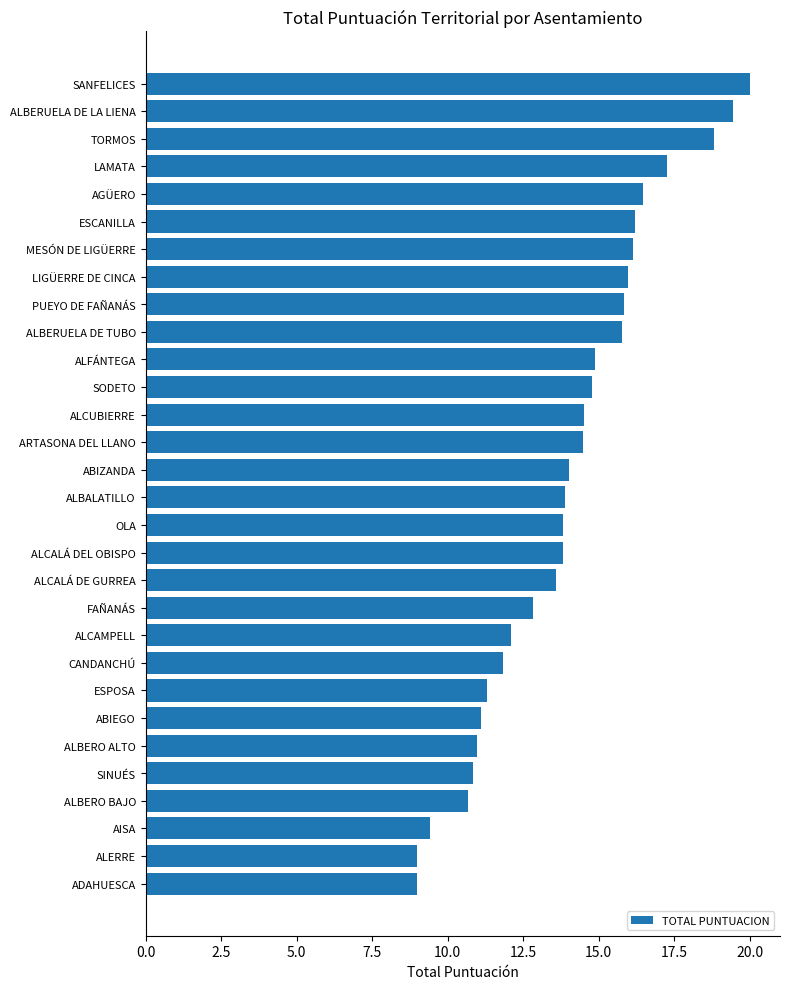

What is the difference between the second highest and second lowest values?

10.5